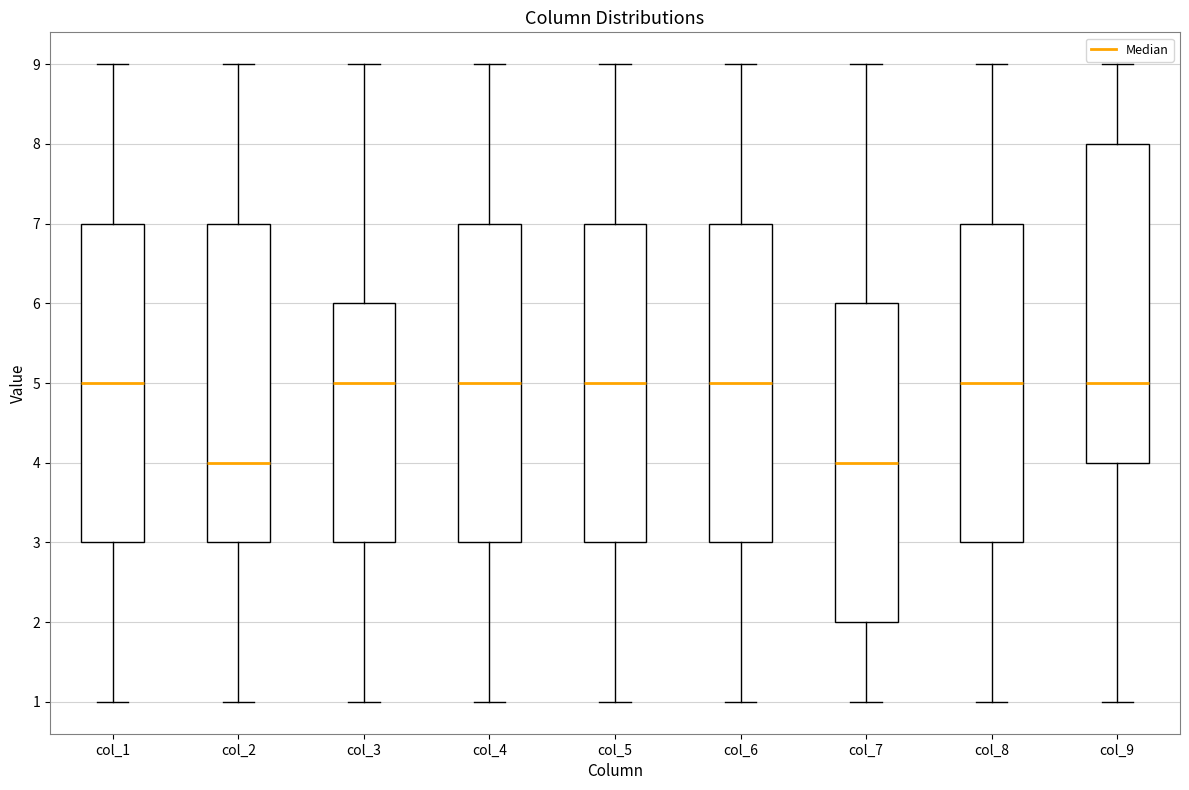

Reading left to right, read every box against the y-axis: the position of its median line, the range the box covers, and the ends of its whiskers. The values are not printed on the chart, so give them approximately, as read against the axis.

col_1: median 5, box 3 to 7, whiskers 1 to 9
col_2: median 4, box 3 to 7, whiskers 1 to 9
col_3: median 5, box 3 to 6, whiskers 1 to 9
col_4: median 5, box 3 to 7, whiskers 1 to 9
col_5: median 5, box 3 to 7, whiskers 1 to 9
col_6: median 5, box 3 to 7, whiskers 1 to 9
col_7: median 4, box 2 to 6, whiskers 1 to 9
col_8: median 5, box 3 to 7, whiskers 1 to 9
col_9: median 5, box 4 to 8, whiskers 1 to 9